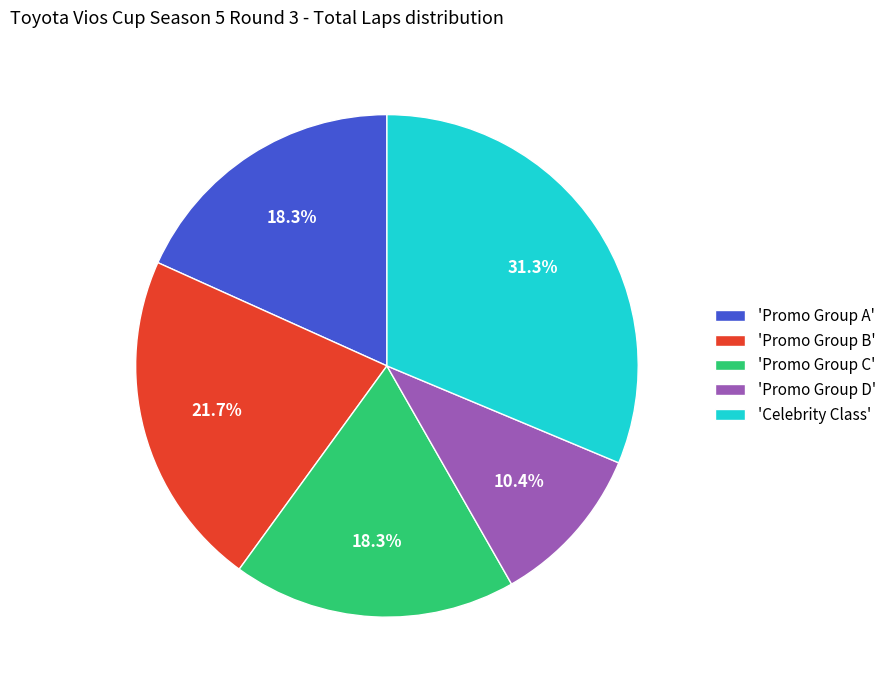

Approximately how many times larger is the value at 'Promo Group A' compared to 'Promo Group B'?

0.8